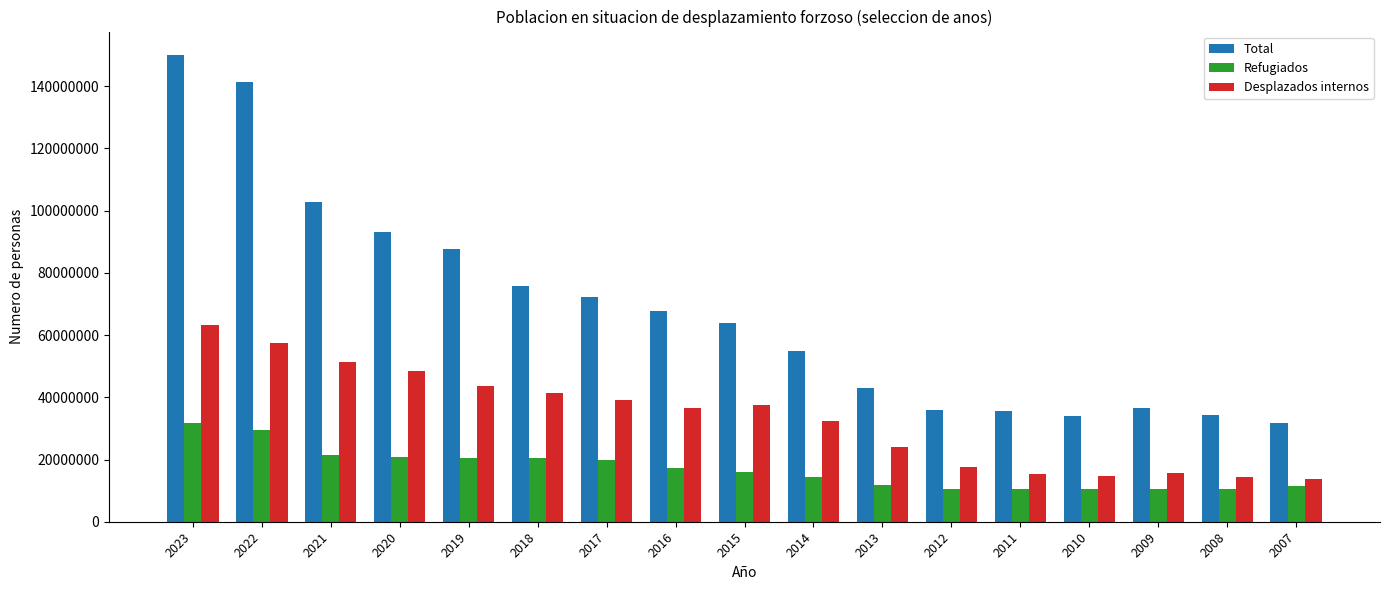

True or false: Total has a value of 90858266 at 2014.

False